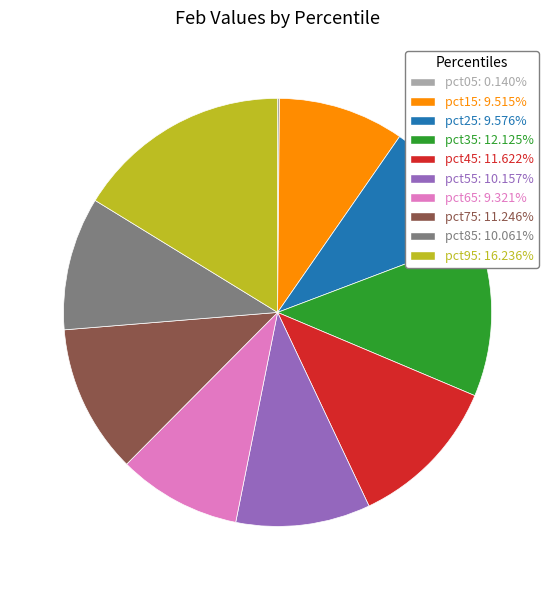

Is there a majority slice in this chart?

No